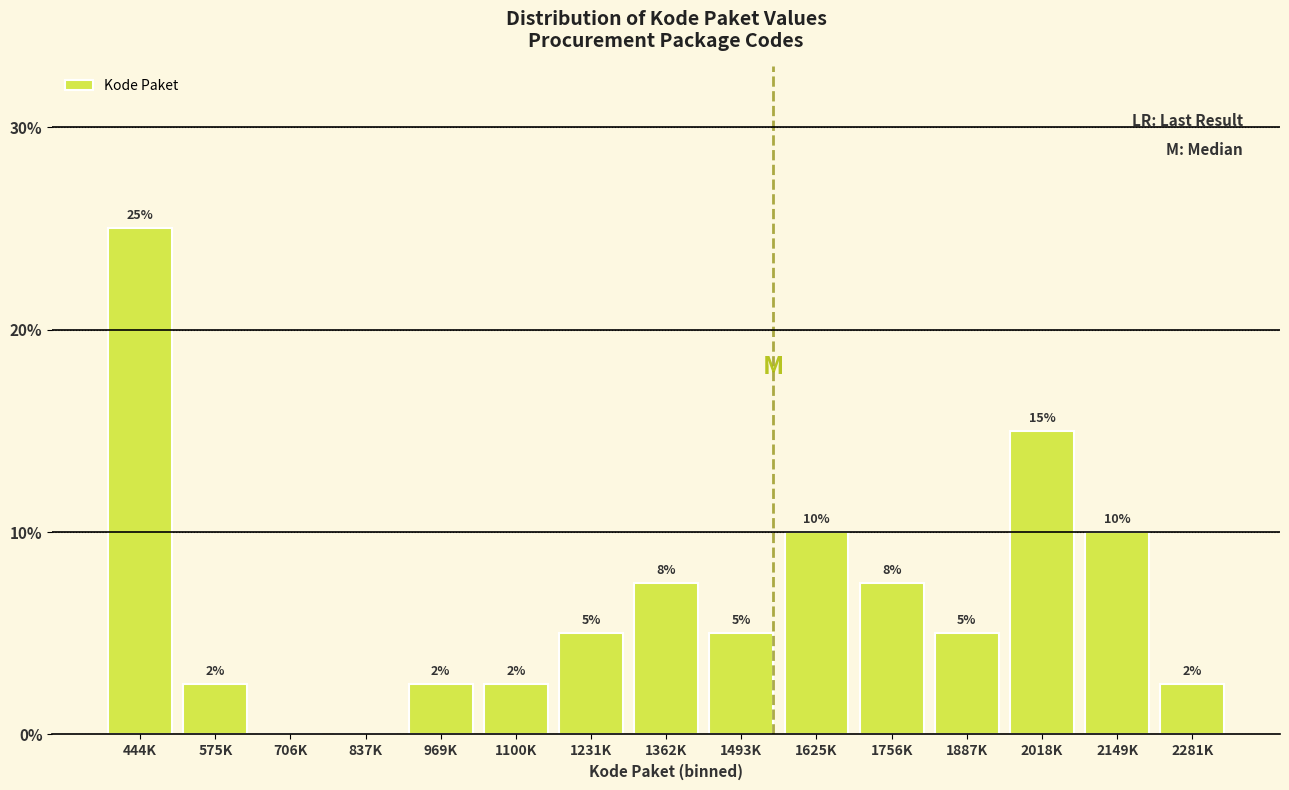

Which category has the highest value across all series?

444K